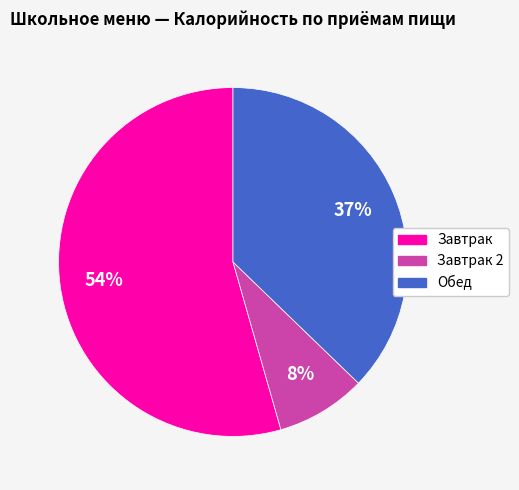

Does any single category account for the majority?

Yes